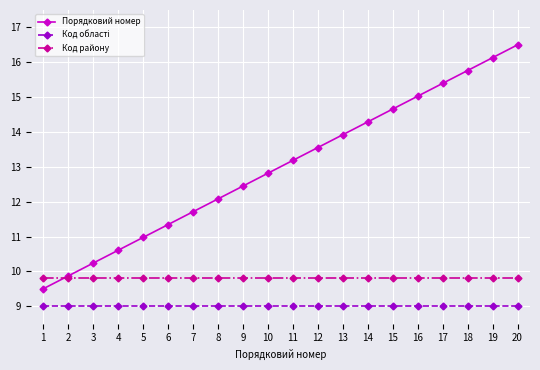

What is the minimum value for Порядковий номер?

9.5